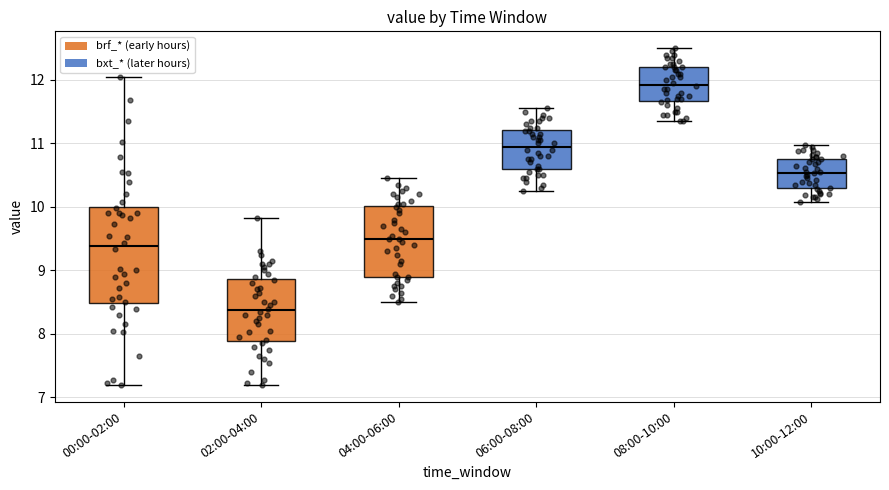

Reading left to right, transcribe this box plot: for each box, give where its median line is, the range the box spans, and where its two whiskers end, as read against the y-axis. The values are not printed on the chart, so give them approximately, as read against the axis.

00:00-02:00: median 9.4, box 8.5 to 10.0, whiskers 7.2 to 12.1
02:00-04:00: median 8.4, box 7.9 to 8.9, whiskers 7.2 to 9.8
04:00-06:00: median 9.5, box 8.9 to 10.0, whiskers 8.5 to 10.5
06:00-08:00: median 11.0, box 10.6 to 11.2, whiskers 10.3 to 11.6
08:00-10:00: median 11.9, box 11.7 to 12.2, whiskers 11.4 to 12.5
10:00-12:00: median 10.5, box 10.3 to 10.8, whiskers 10.1 to 11.0